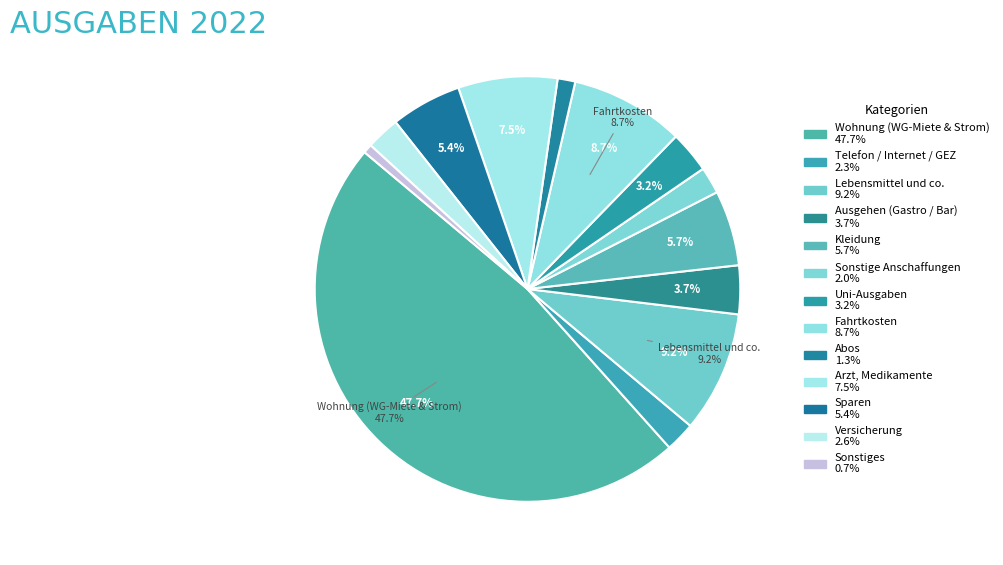

How many slices are in this pie chart?

13